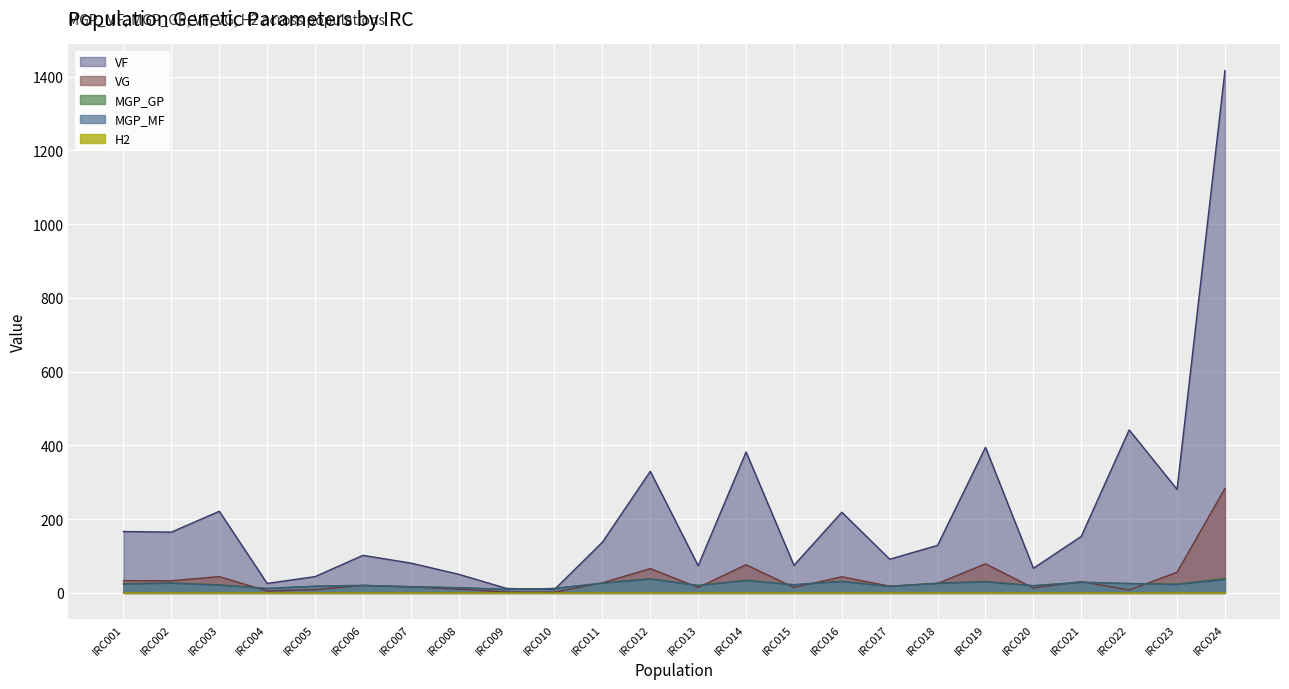

How many lines are shown in the chart?

5